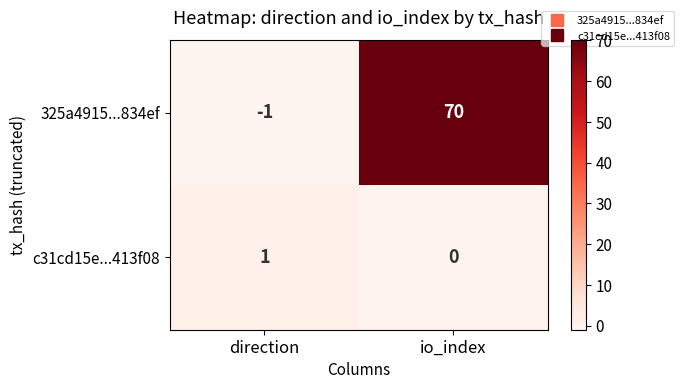

List the series in order of their peak value, highest first.

325a4915...834ef, c31cd15e...413f08